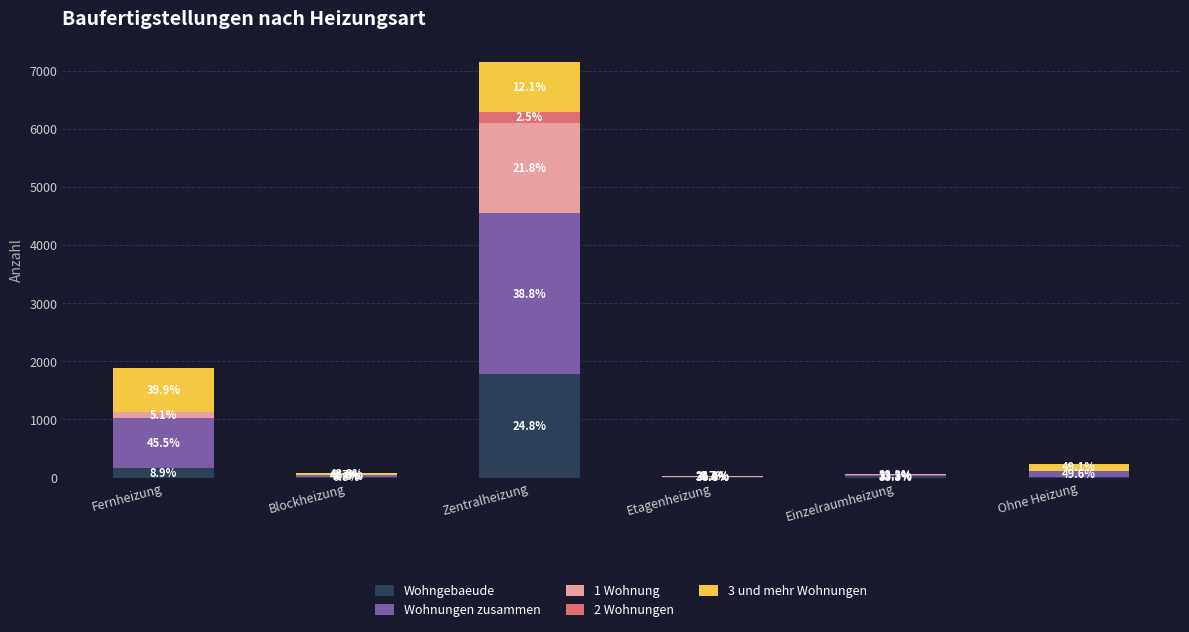

What are all the series names shown in the legend?

Wohngebaeude, Wohnungen zusammen, 1 Wohnung, 2 Wohnungen, 3 und mehr Wohnungen